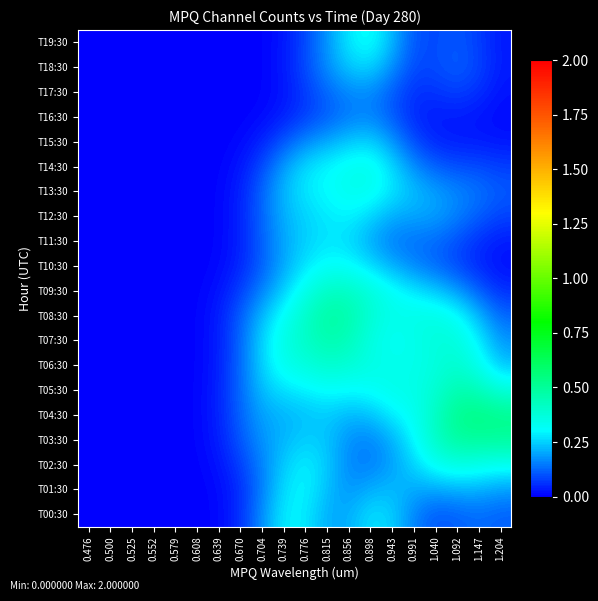

Rank the series at 0.639 from highest to lowest value.

T04:30, T05:30, T06:30, T03:30, T07:30, T08:30, T02:30, T09:30, T01:30, T10:30, T00:30, T11:30, T12:30, T13:30, T14:30, T15:30, T16:30, T17:30, T18:30, T19:30